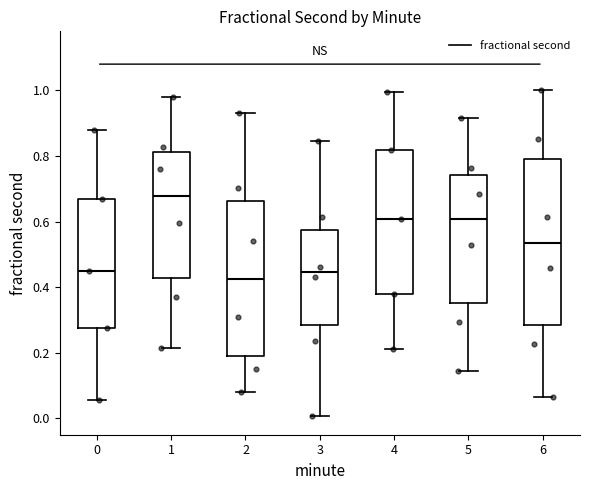

Reading left to right, transcribe this box plot: for each box, give where its median line is, the range the box spans, and where its two whiskers end, as read against the y-axis. The values are not printed on the chart, so give them approximately, as read against the axis.

0: median 0.44, box 0.28 to 0.68, whiskers 0.06 to 0.88
1: median 0.68, box 0.42 to 0.82, whiskers 0.22 to 0.98
2: median 0.42, box 0.18 to 0.66, whiskers 0.08 to 0.94
3: median 0.44, box 0.28 to 0.58, whiskers 0.00 to 0.84
4: median 0.60, box 0.38 to 0.82, whiskers 0.22 to 1.00
5: median 0.60, box 0.36 to 0.74, whiskers 0.14 to 0.92
6: median 0.54, box 0.28 to 0.80, whiskers 0.06 to 1.00